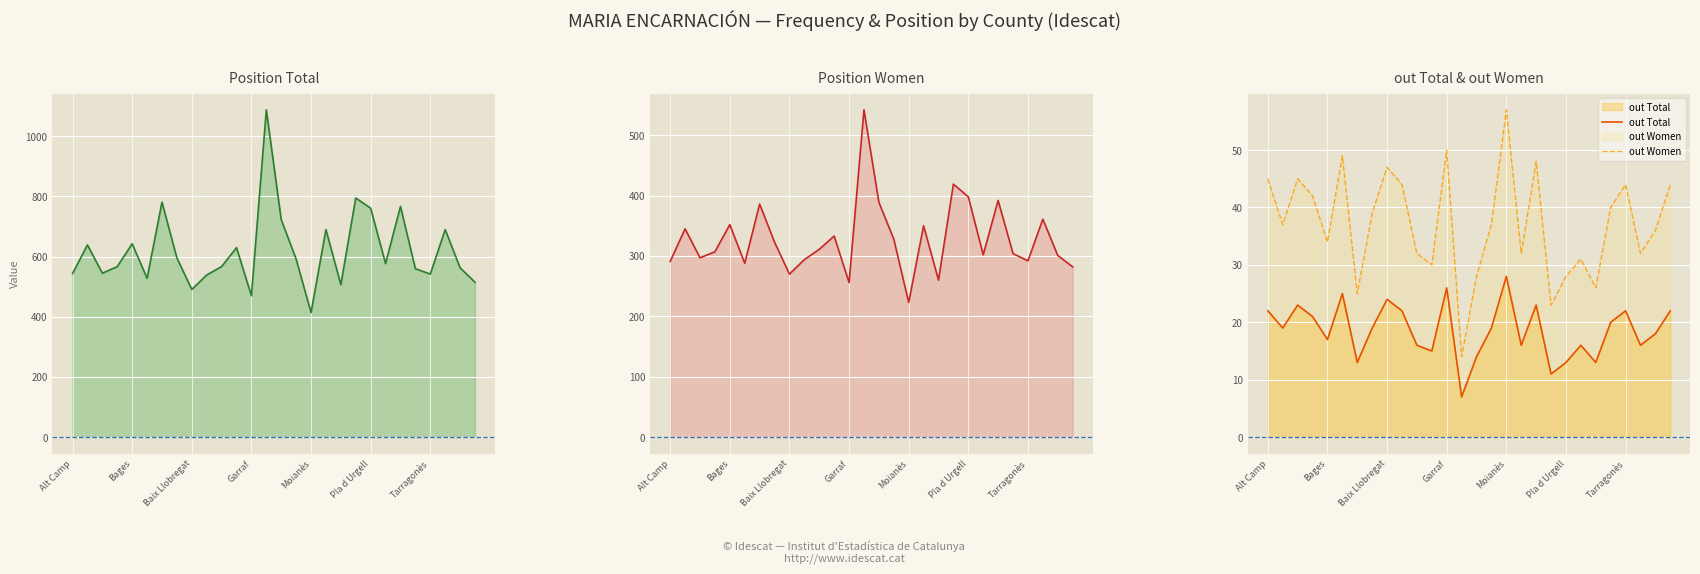

Which category has the highest value across all series?

13